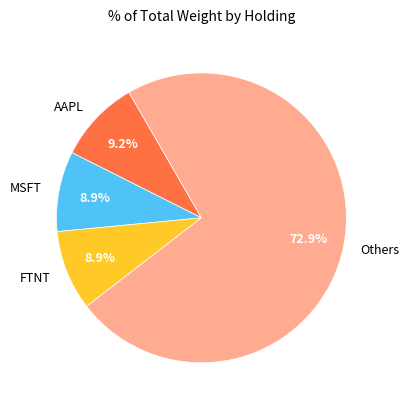

What portion of the pie excludes FTNT?

91.1%